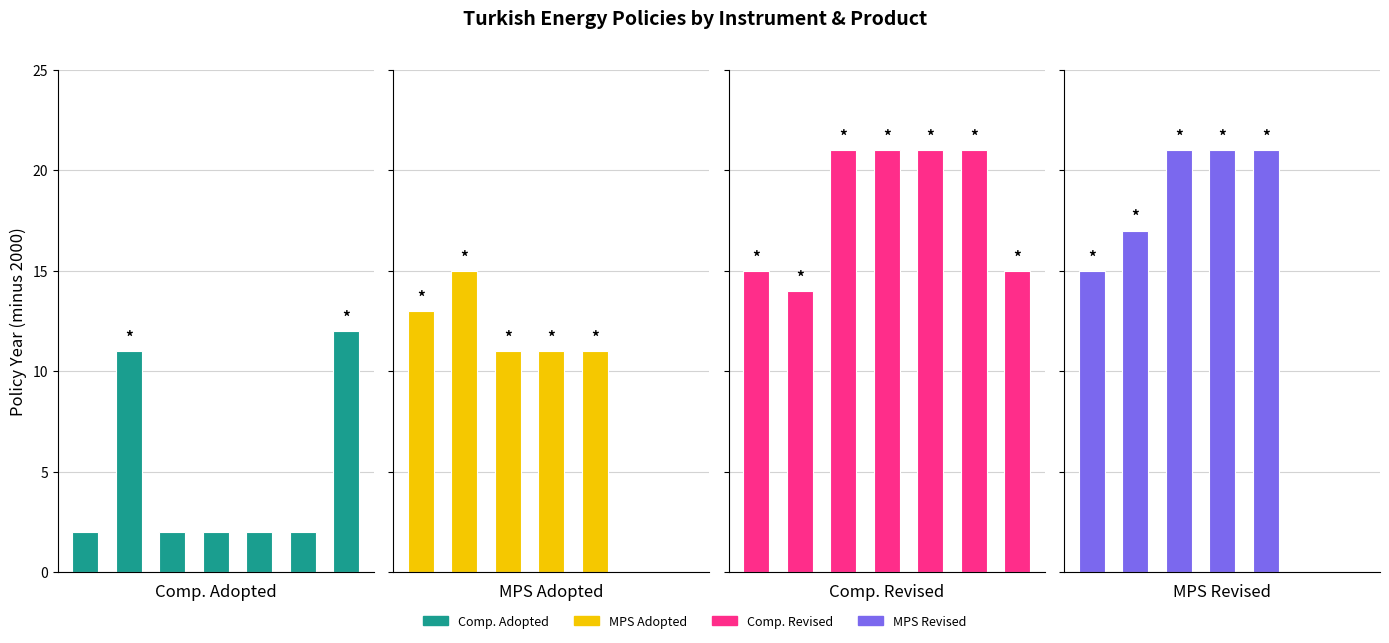

Is it true that MPS Revised equals 32 at 4?

False